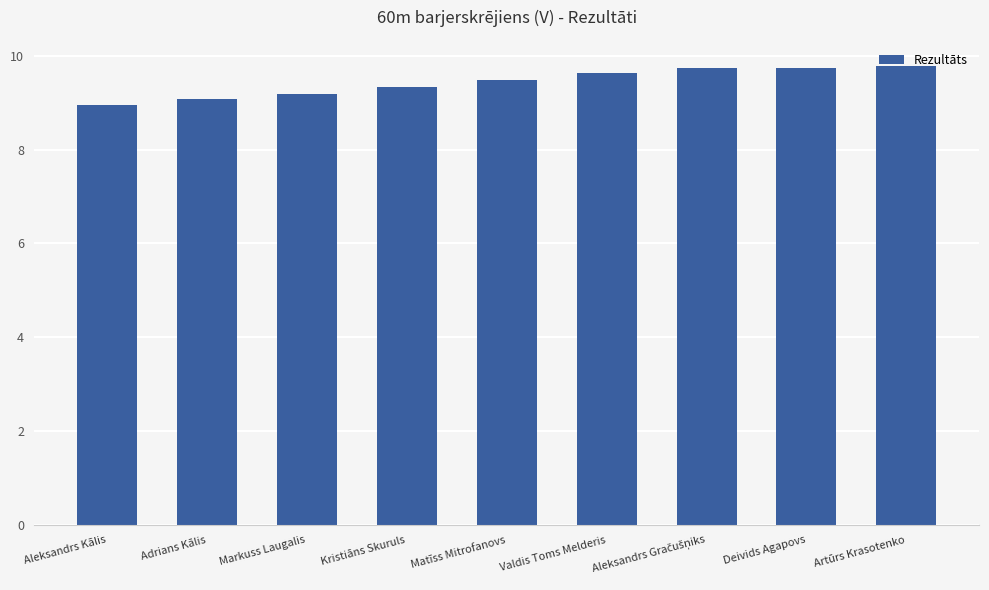

What is the ratio of the value at Matīss Mitrofanovs to the value at Deivids Agapovs?

1.0